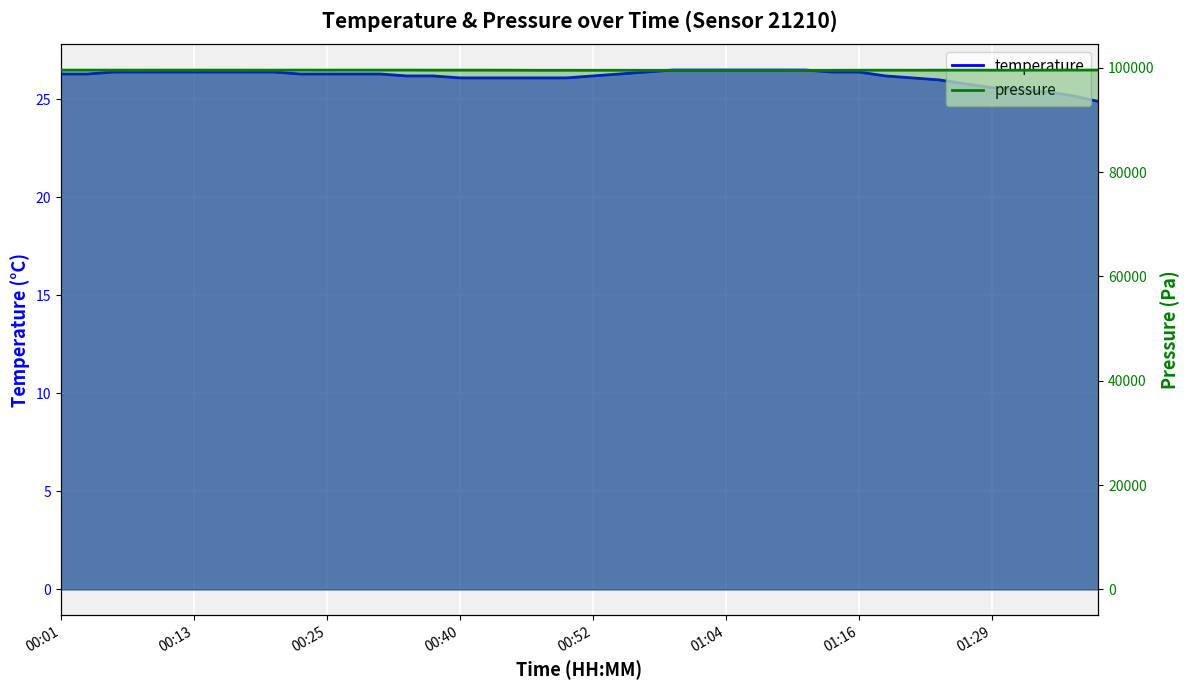

Which series has the widest spread of values?

pressure